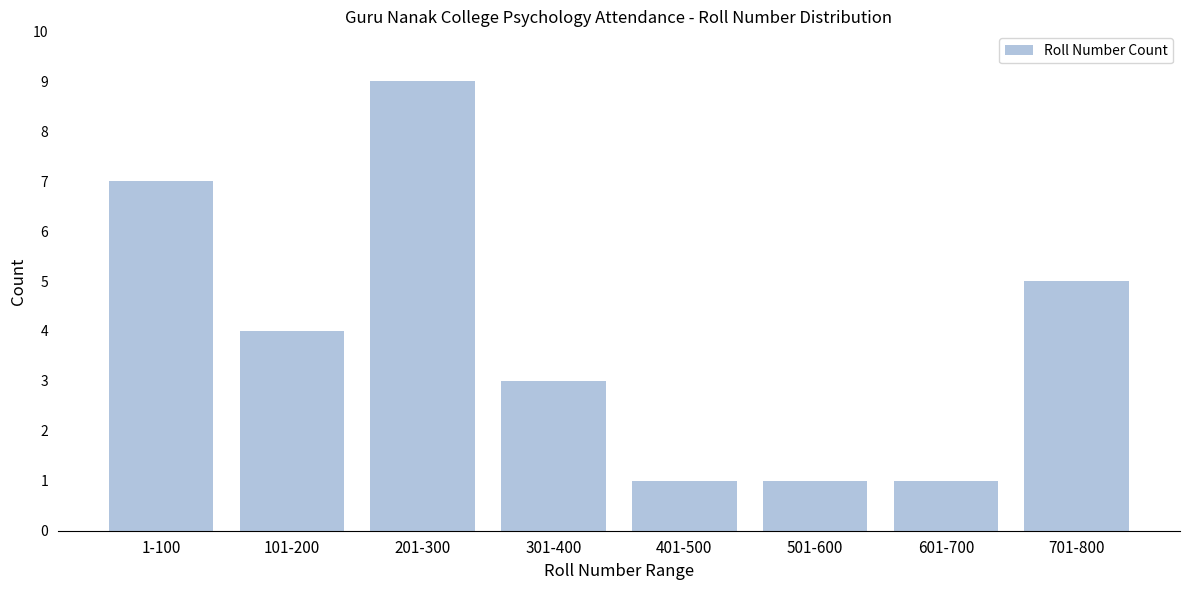

Reading left to right, list all the values displayed in this chart.

7	4	9	3	1	1	1	5